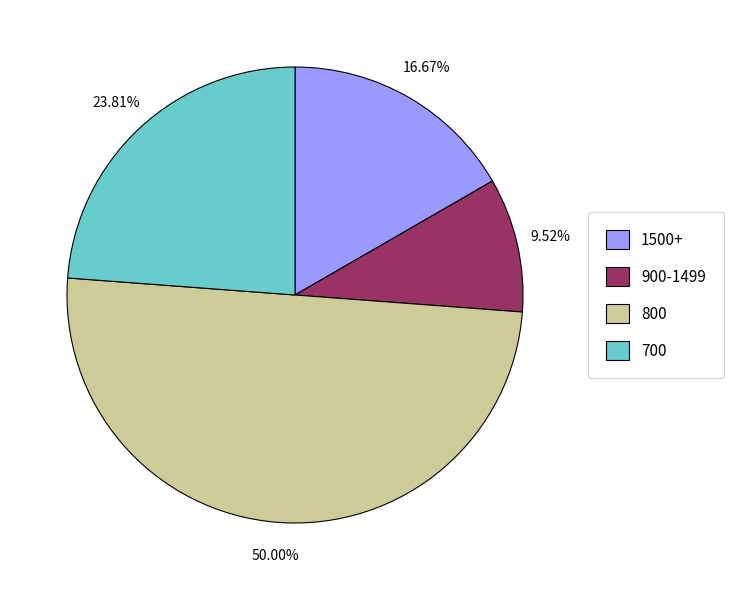

What is the smallest slice in the pie chart?

900-1499